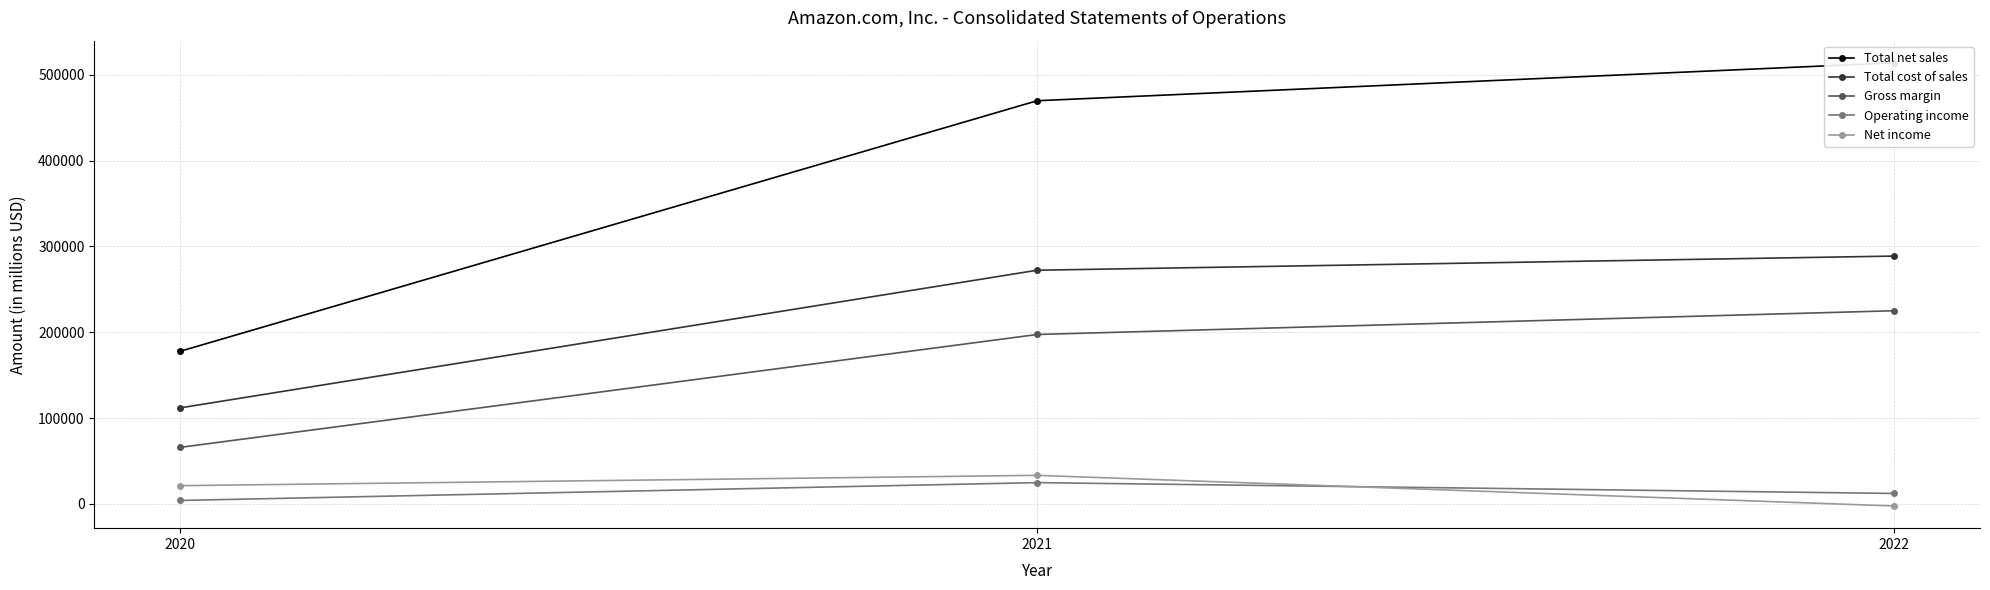

What is the difference between the Total cost of sales values at 2020 and 2021?

160410